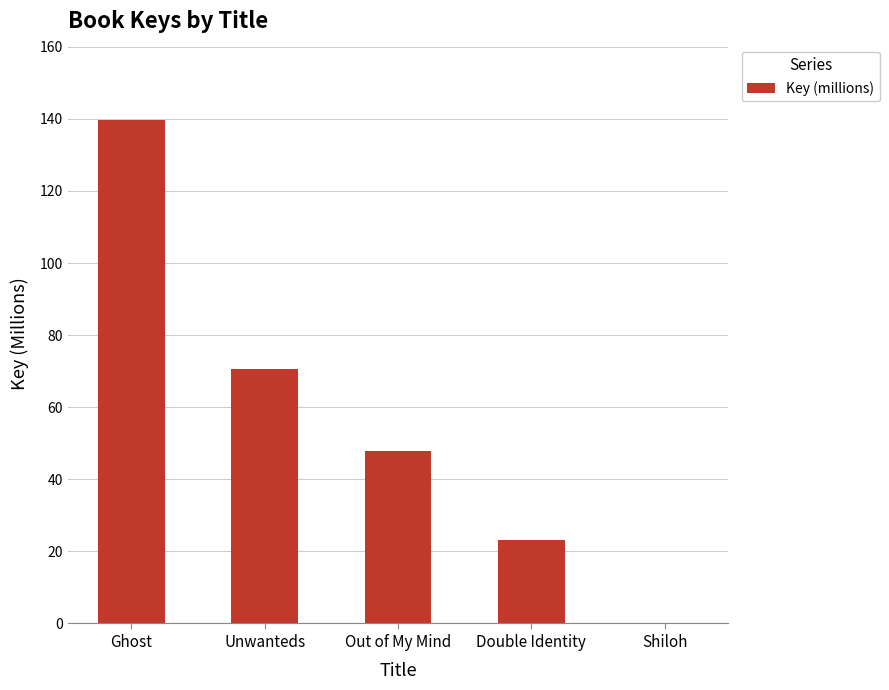

Count the number of values greater than 47.

3